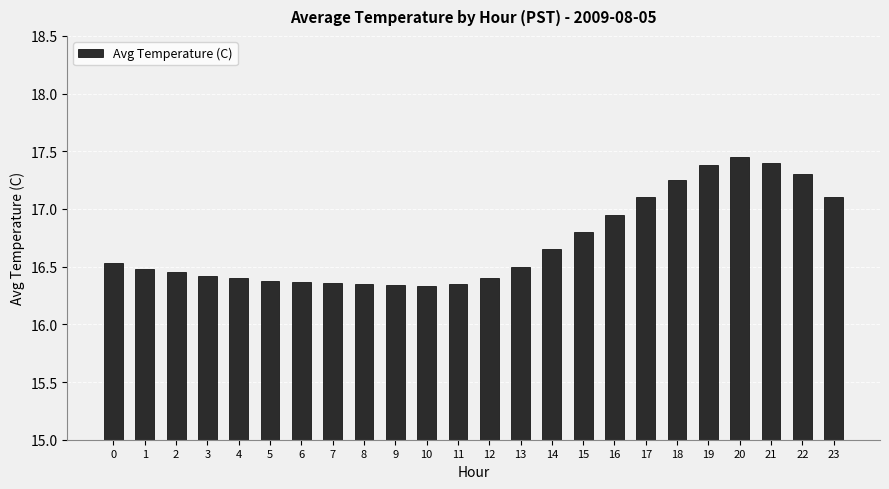

Is it true that the value at 20 is 8.9?

False